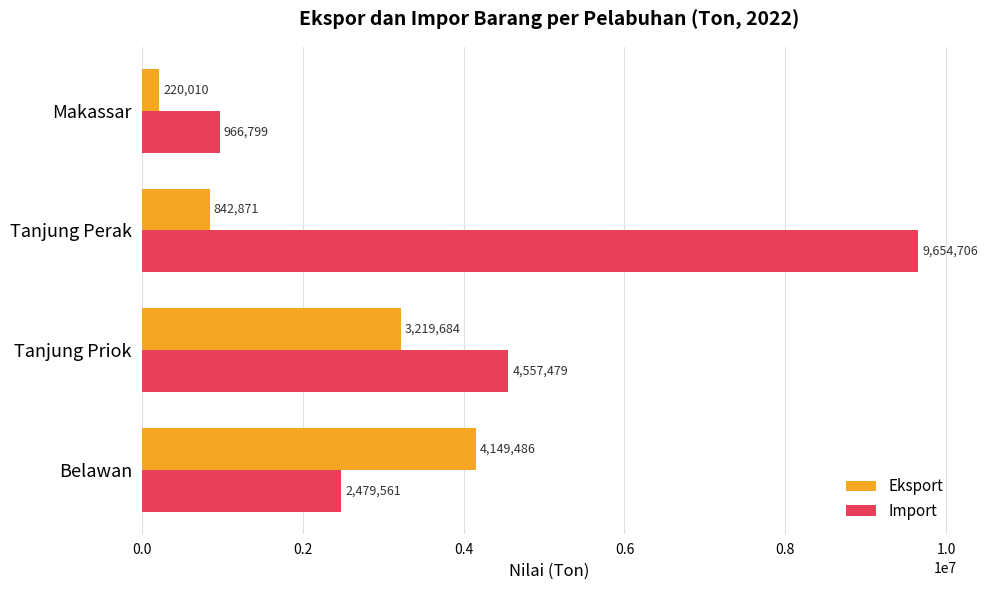

What is the difference between the highest and lowest values at Tanjung Priok?

1337795